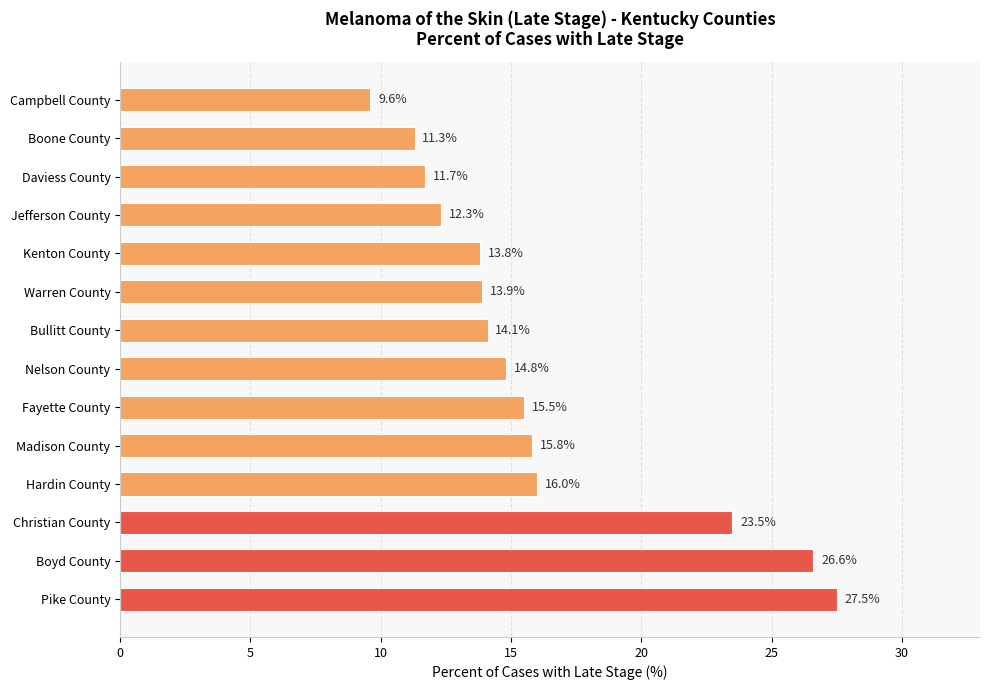

What value does the data have at Daviess County?

11.7